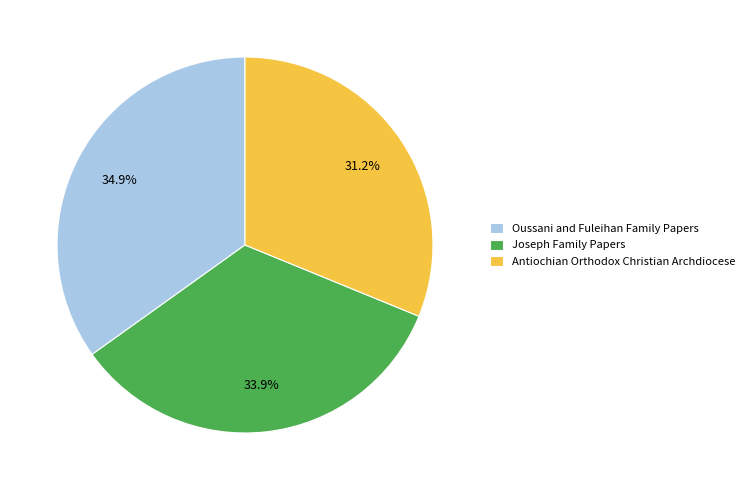

To the nearest percent, what portion does Antiochian Orthodox Christian Archdiocese represent?

31%